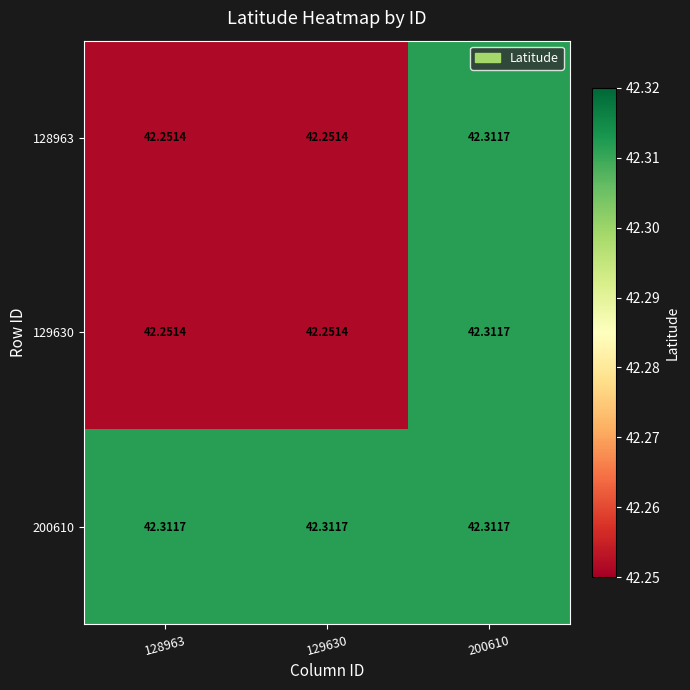

Is the value of 200610 at 129630 greater than the value of 129630 at 128963?

Yes